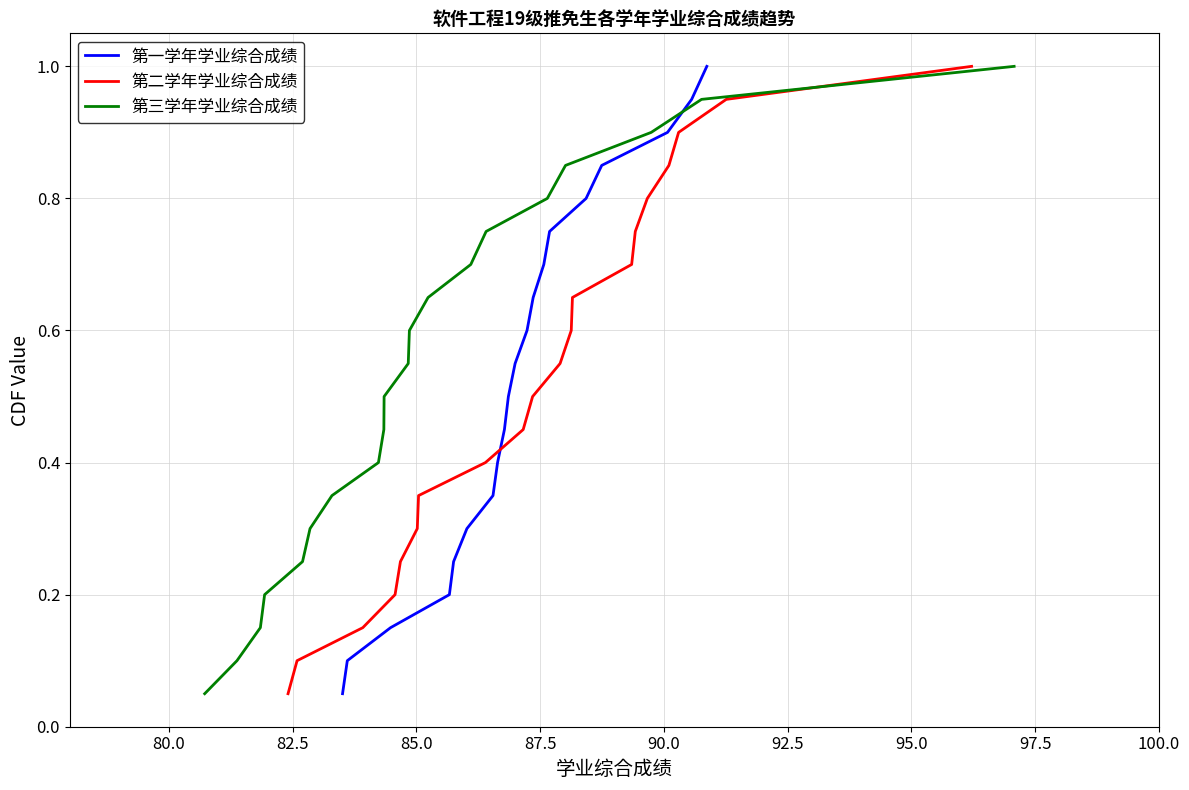

What is the highest value of the 第一学年学业综合成绩 series?

1.0